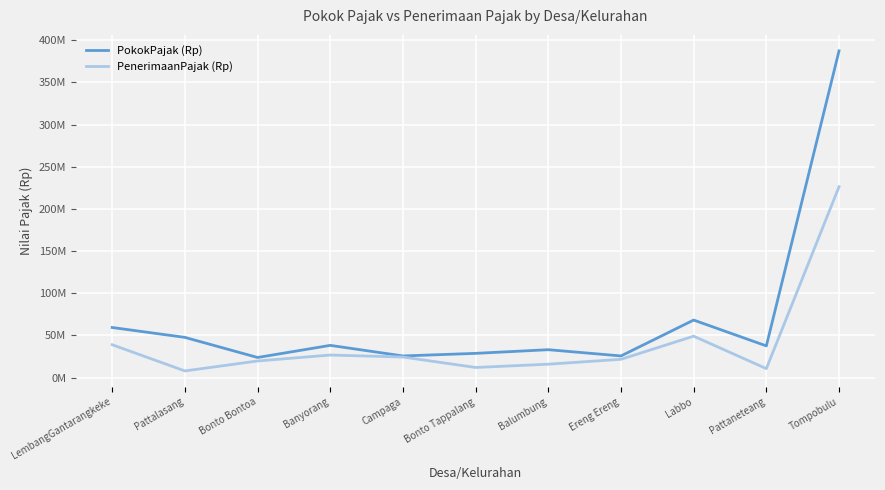

Reading left to right, list all the values displayed in this chart.

PokokPajak (Rp): LembangGantarangkeke=59328446	Pattalasang=47611041	Bonto Bontoa=23766395	Banyorang=38145866	Campaga=25585652	Bonto Tappalang=28666315	Balumbung=33002248	Ereng Ereng=25601884	Labbo=68150712	Pattaneteang=37515101	Tompobulu=387373660
PenerimaanPajak (Rp): LembangGantarangkeke=38870032	Pattalasang=7819928	Bonto Bontoa=19629880	Banyorang=26667712	Campaga=24306631	Bonto Tappalang=11922618	Balumbung=15819160	Ereng Ereng=21609992	Labbo=49045947	Pattaneteang=10550852	Tompobulu=226242752